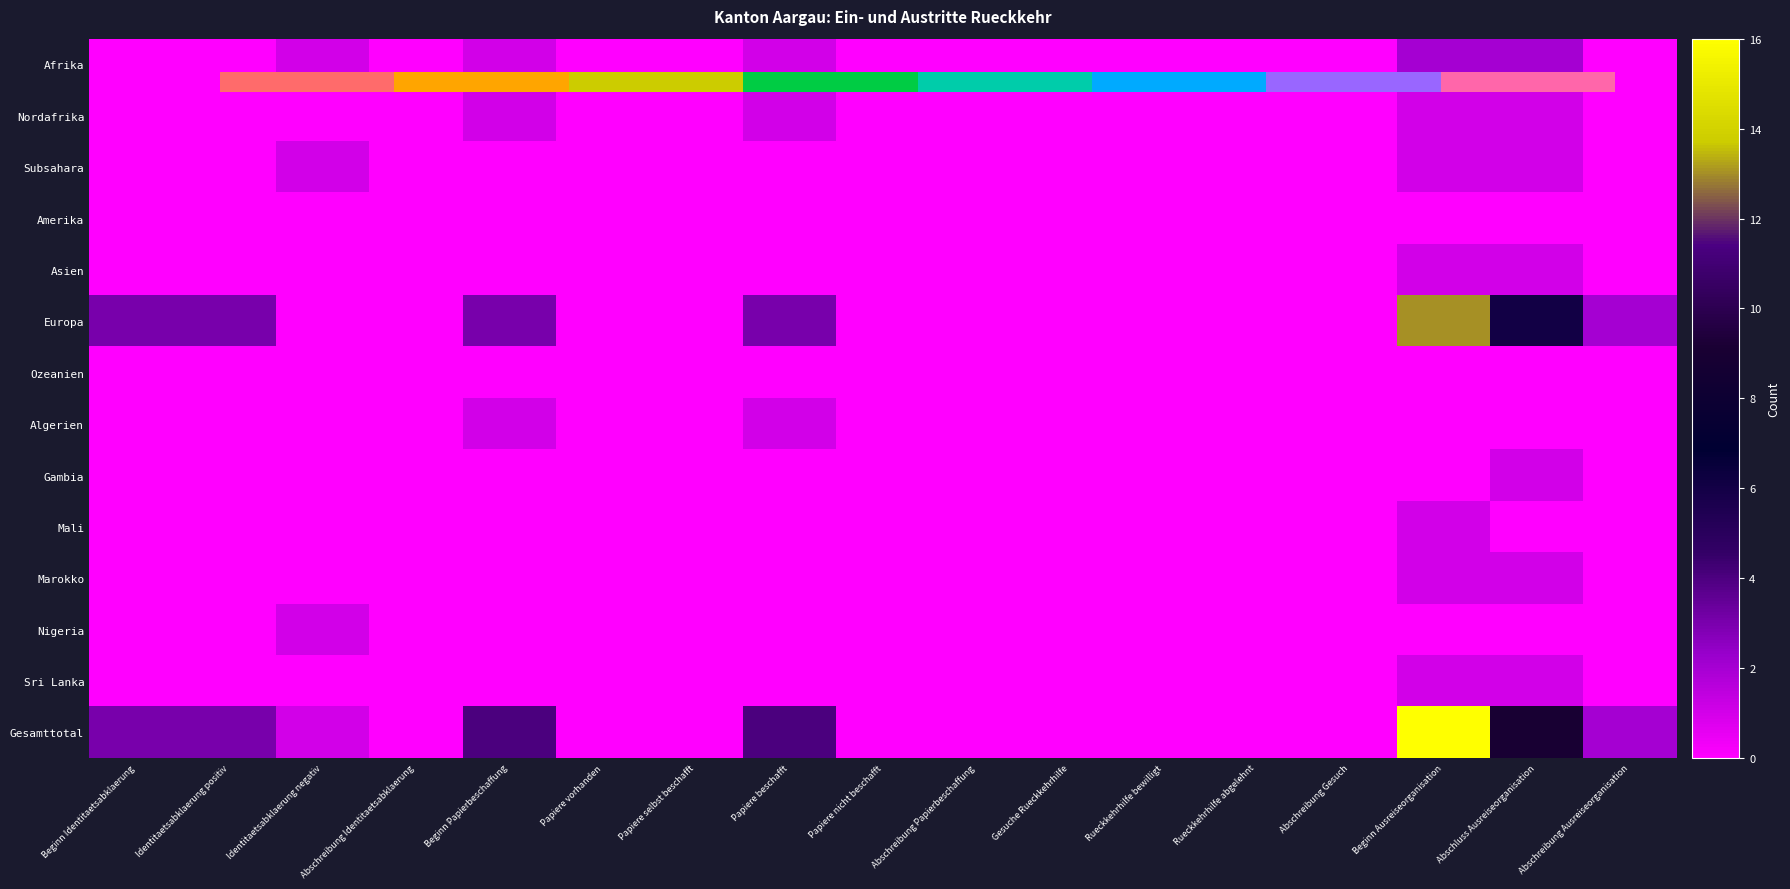

Rank the series by their maximum value, from lowest to highest.

Amerika, Ozeanien, Nordafrika, Subsahara, Asien, Algerien, Gambia, Mali, Marokko, Nigeria, Sri Lanka, Afrika, Europa, Gesamttotal